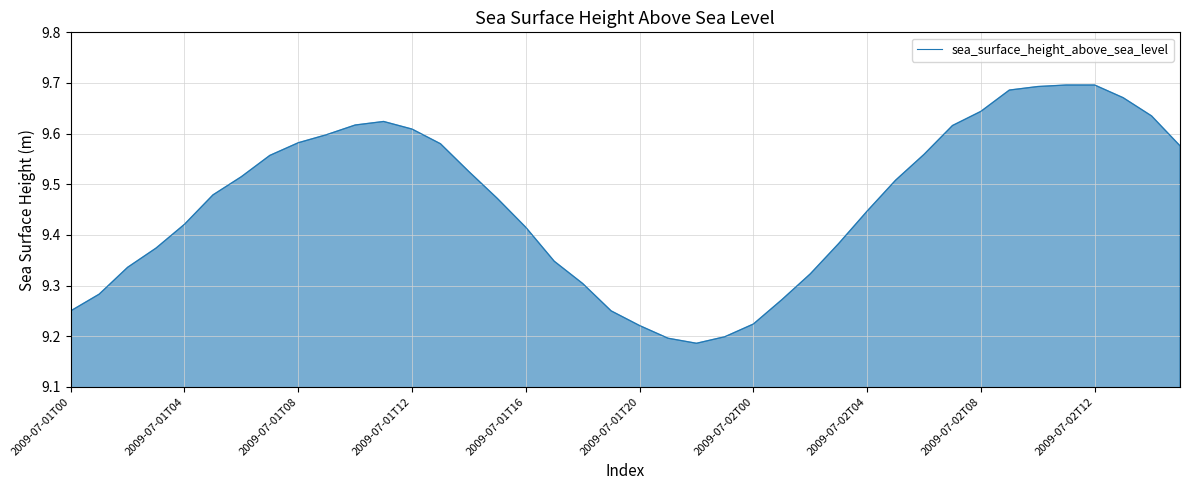

What is the difference between the maximum and minimum values?

0.5